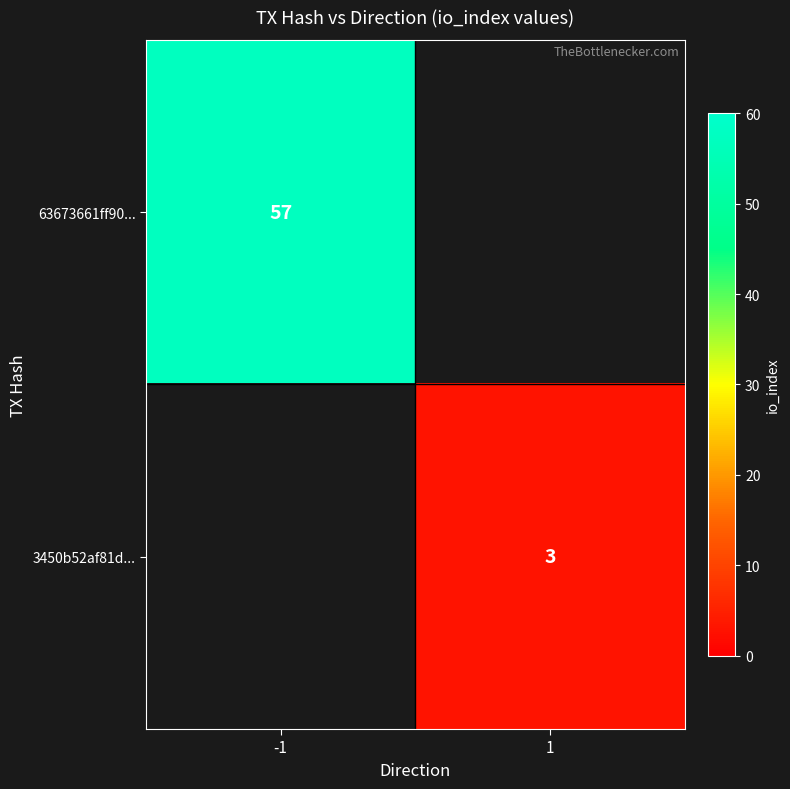

Is it true that 63673661ff90... equals 33 at -1?

False